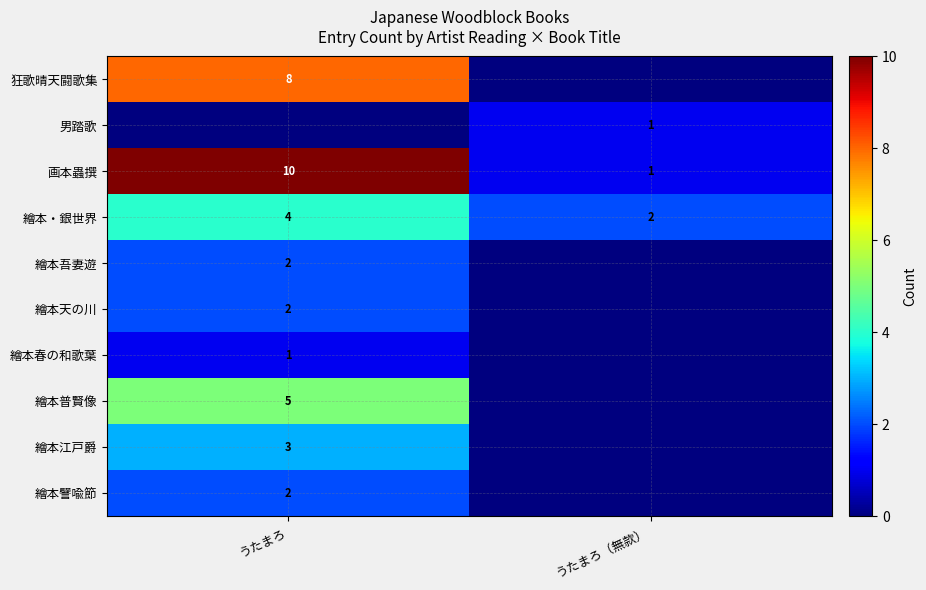

Rank the categories by 繪本・銀世界 value from lowest to highest.

うたまろ（無款）, うたまろ